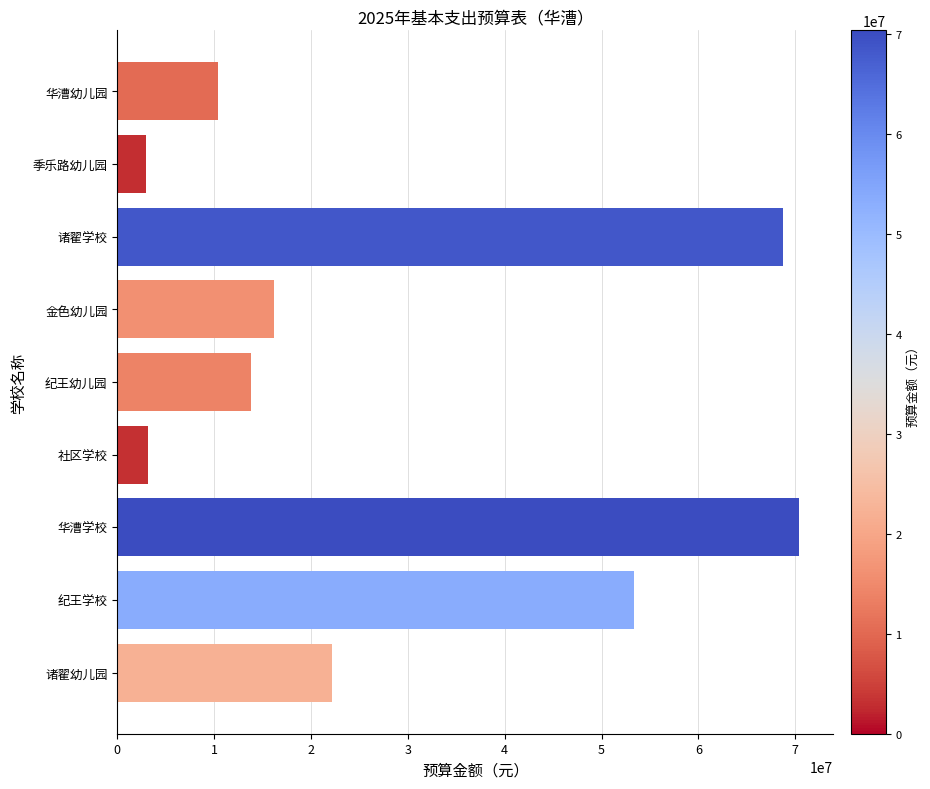

Read the value at 诸翟幼儿园.

22177599.3